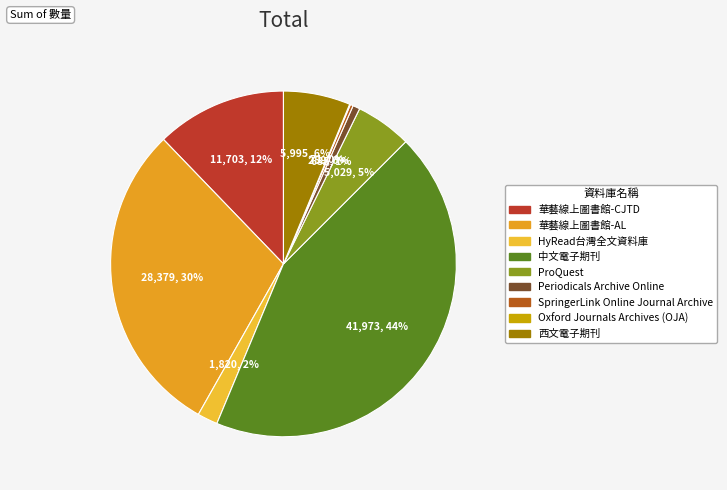

What is the change in value from SpringerLink Online Journal Archive to 西文電子期刊?

+5736